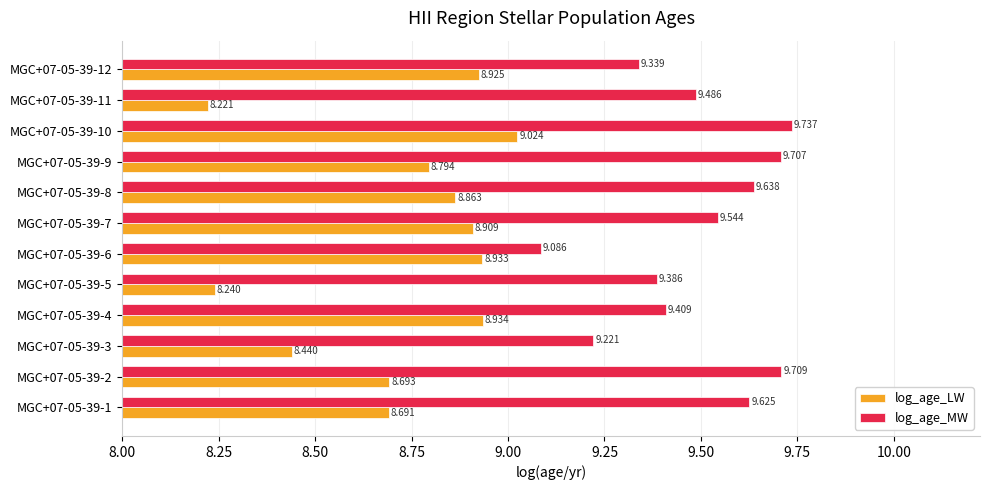

At MGC+07-05-39-9, list the series in order from largest to smallest.

log_age_MW, log_age_LW